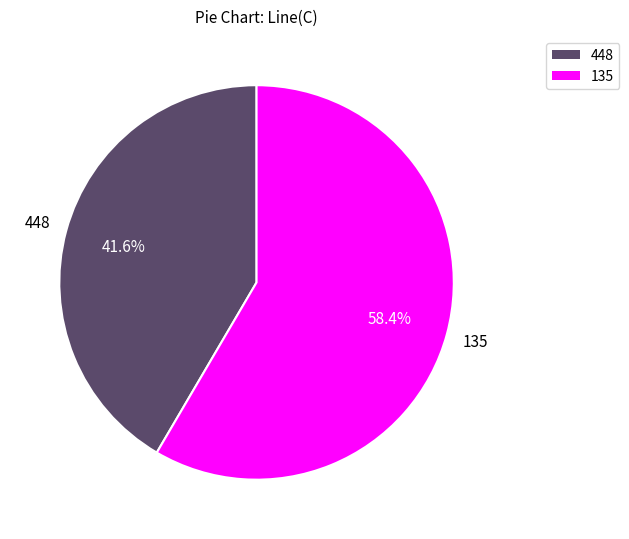

Is it true that 448 is 42% of the pie?

True